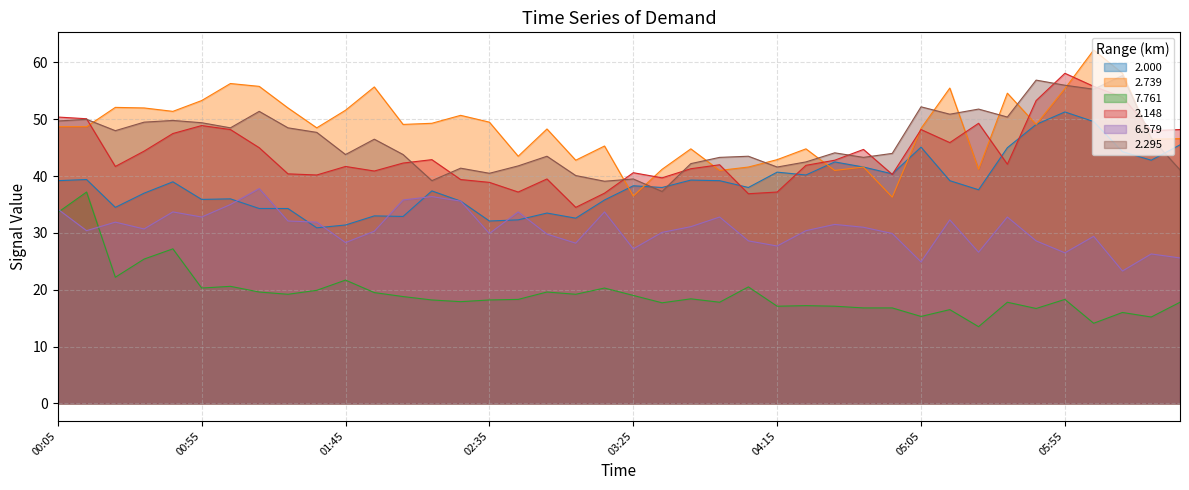

At which category is the sum across all series the highest?

06:05